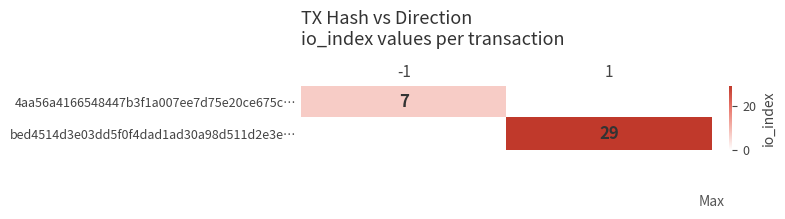

Count the number of data series in this chart.

2